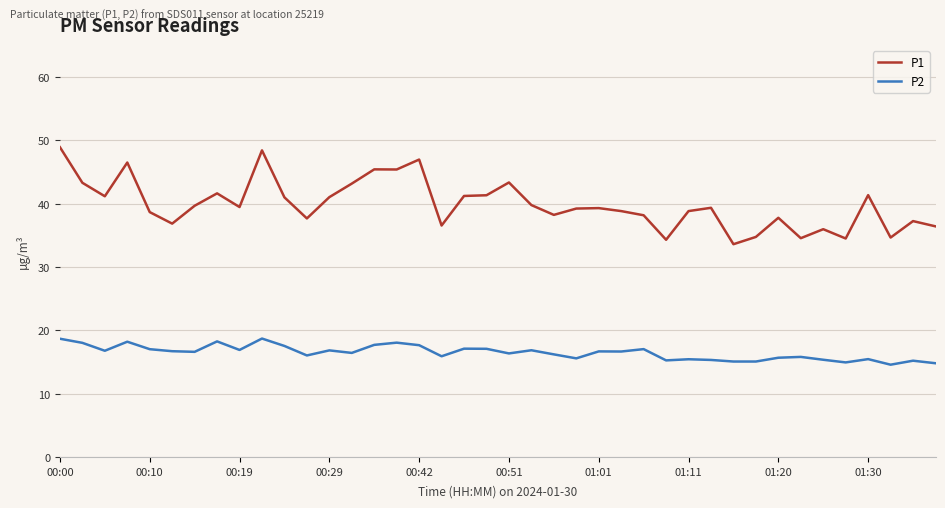

What is the maximum value shown in the chart?

48.9